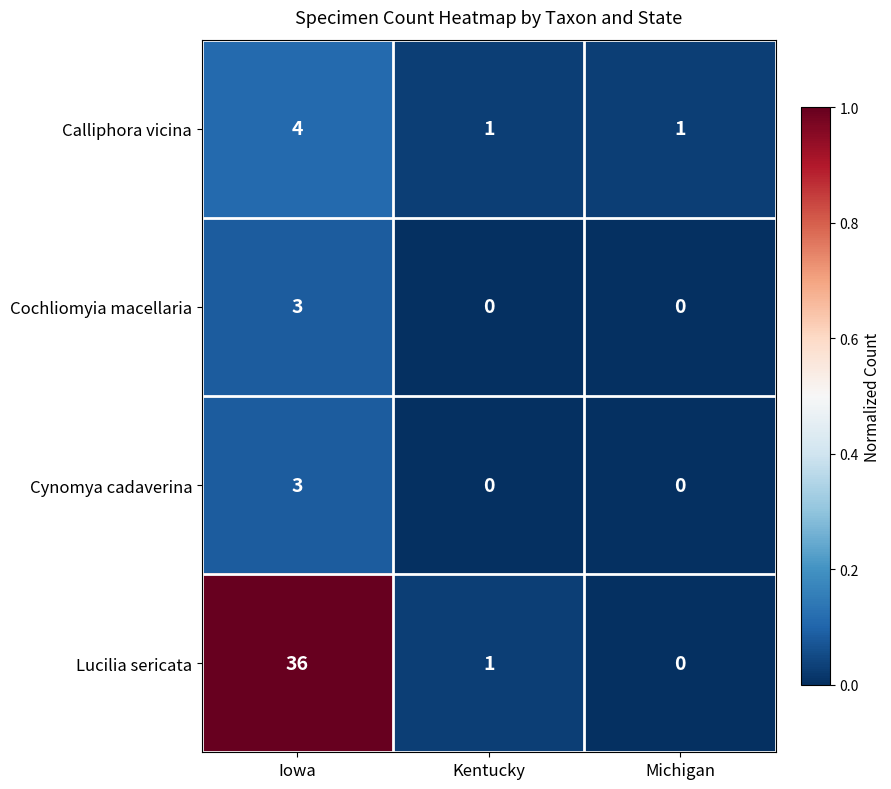

Rank the categories by Lucilia sericata value from lowest to highest.

Michigan, Kentucky, Iowa